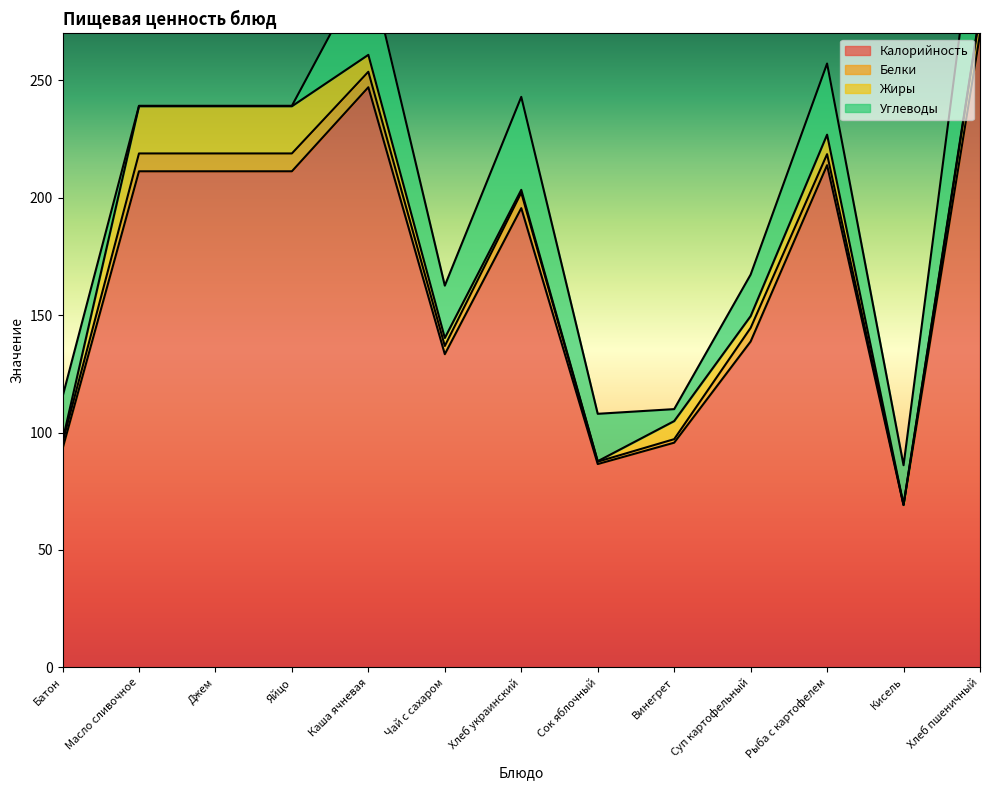

What are all the series names shown in the legend?

Калорийность, Белки, Жиры, Углеводы